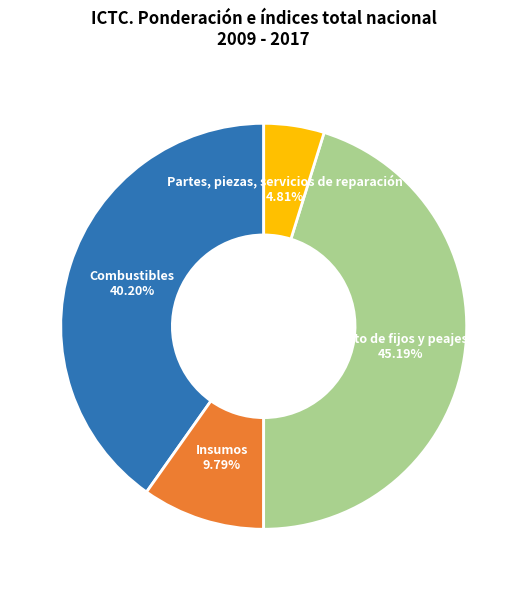

The Partes, piezas, servicios de reparación slice represents 5% of the pie. True or false?

True